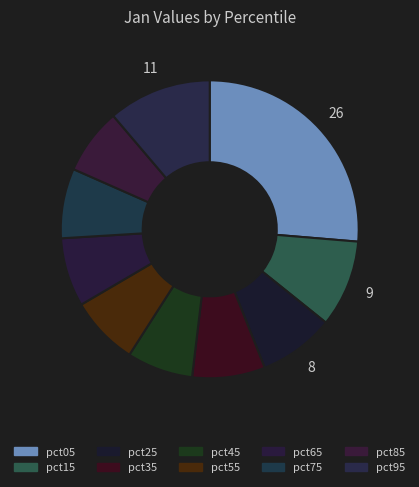

What percentage do pct75 and pct55 together represent?

15.1%